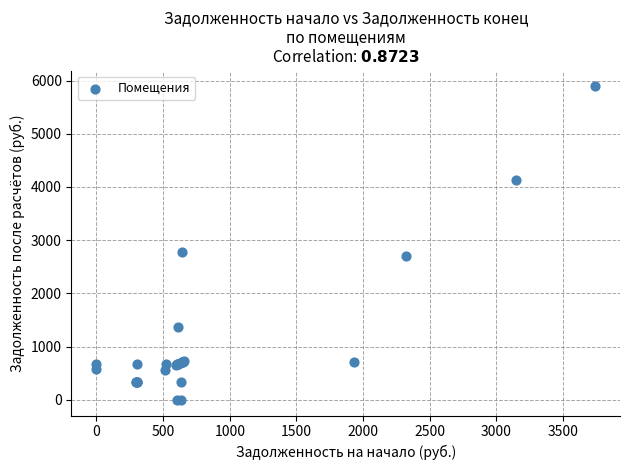

What Y value in the scatter plot is closest to 2946?

2775.3